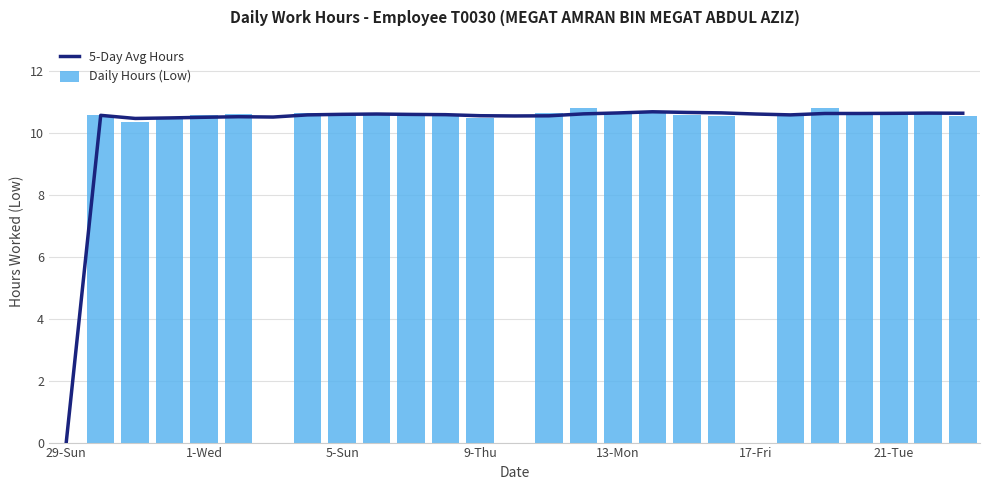

How many data points in 5-Day Avg Hours are less than 10?

1